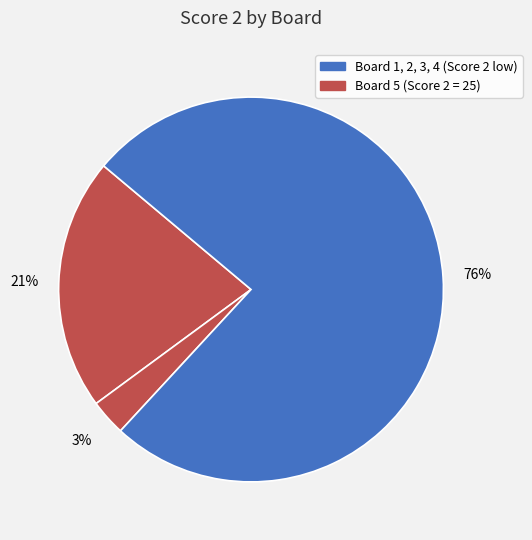

How many slices are in this pie chart?

3